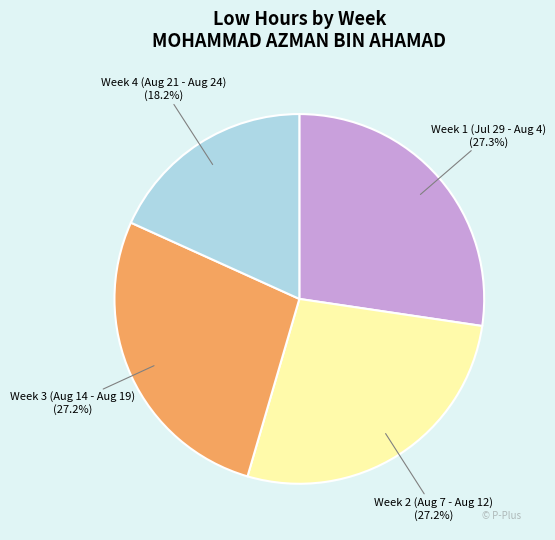

What is the smallest slice in the pie chart?

Week 4 (Aug 21 - Aug 24)